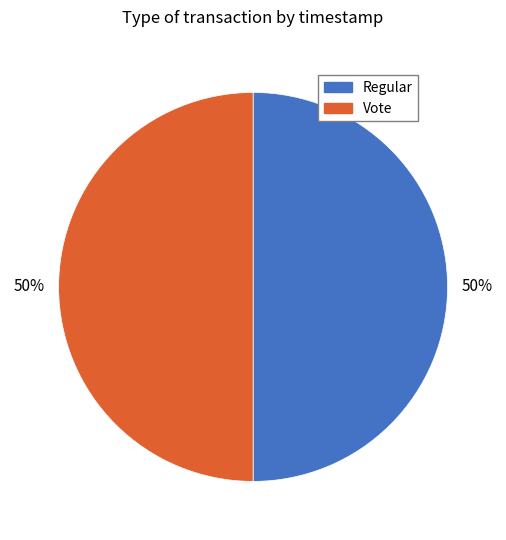

The Regular slice represents 50% of the pie. True or false?

True